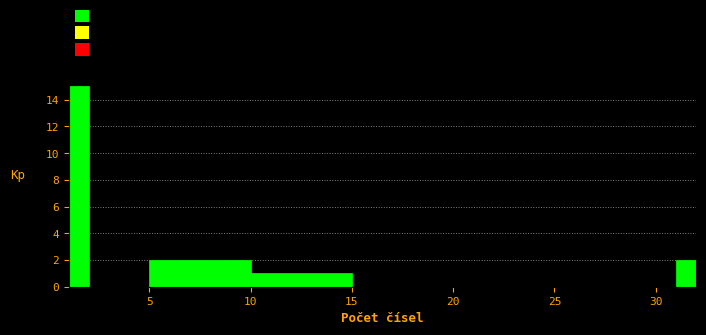

Around what value on the x-axis is the tallest bar? Give the approximate position of its centre, as read against the axis.

1.5